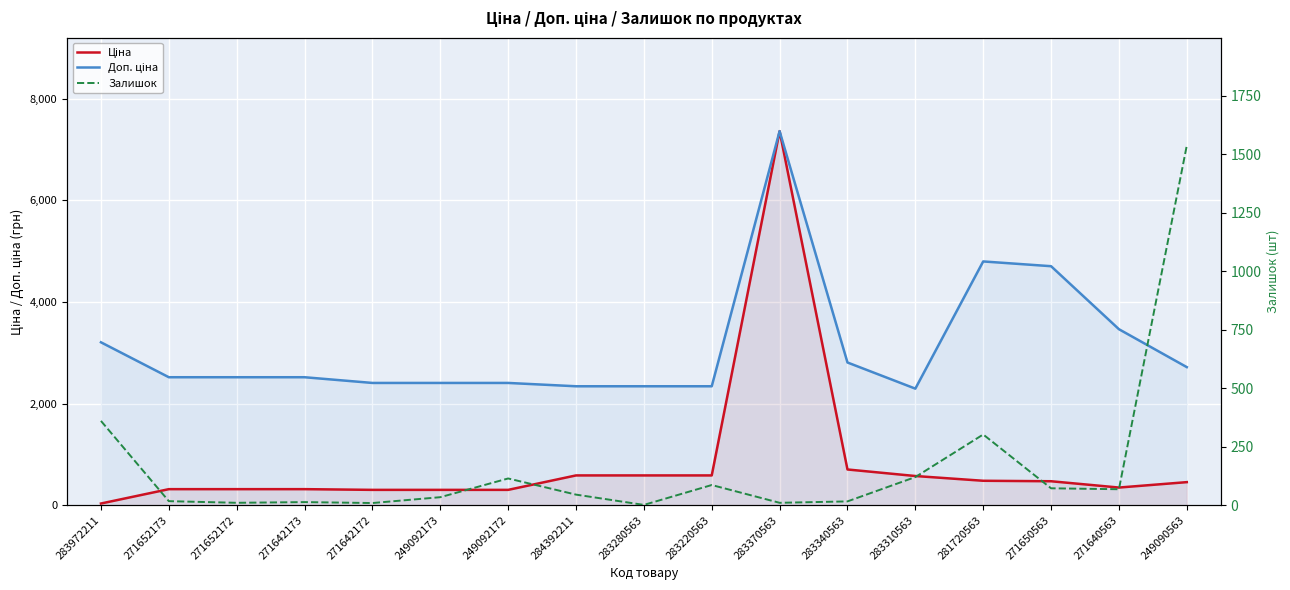

What is the difference between the highest and lowest values at 284392211?

2294.7